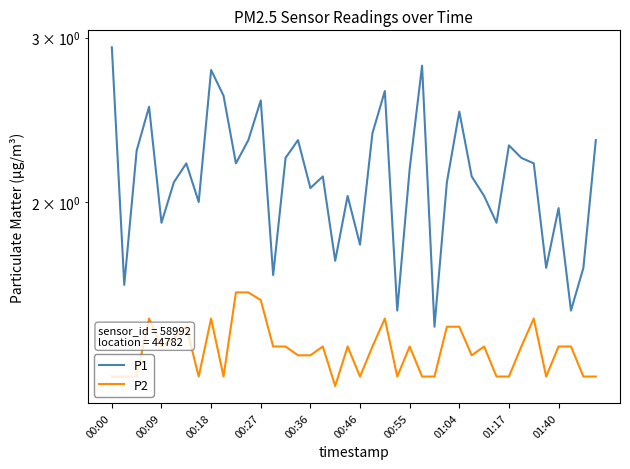

What are all the series names shown in the legend?

P1, P2